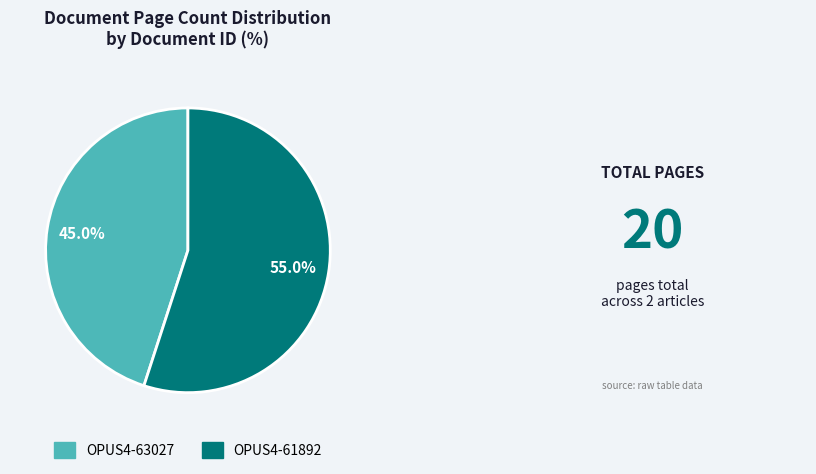

Which slice represents more than half of the pie?

OPUS4-61892